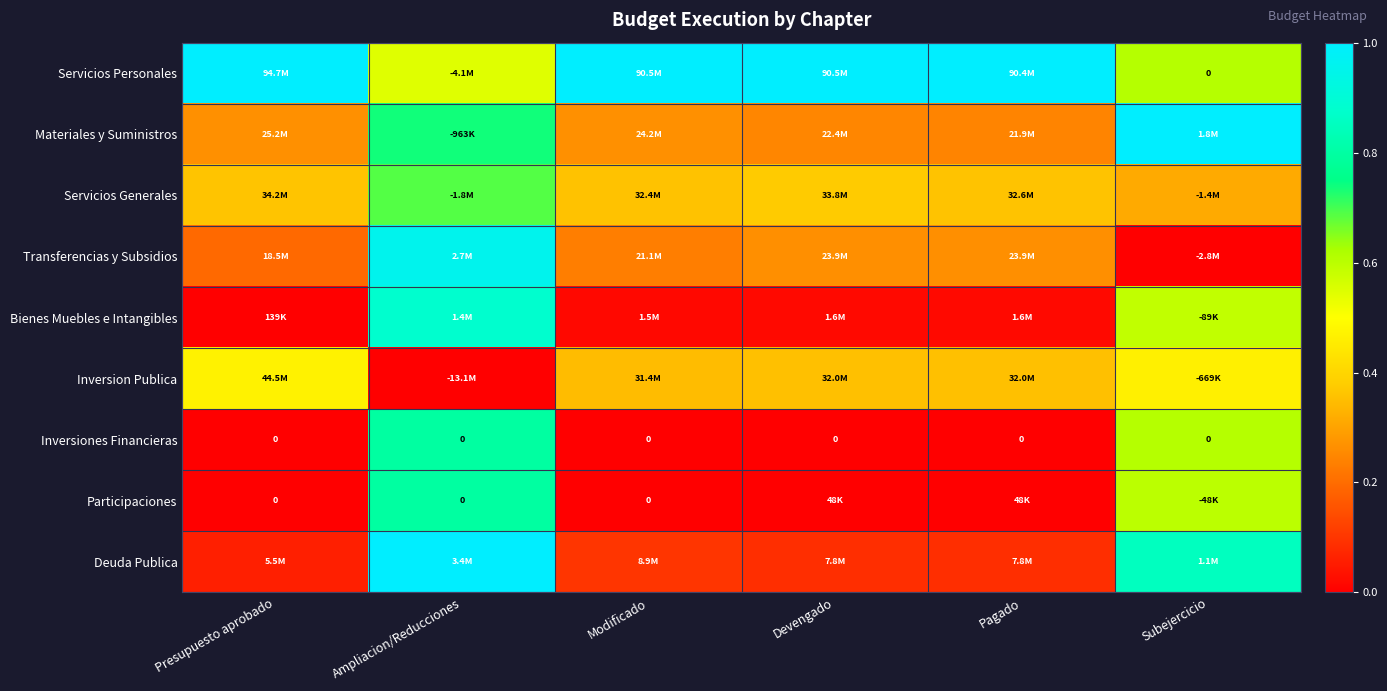

Which series has the largest total across all categories?

Servicios Personales